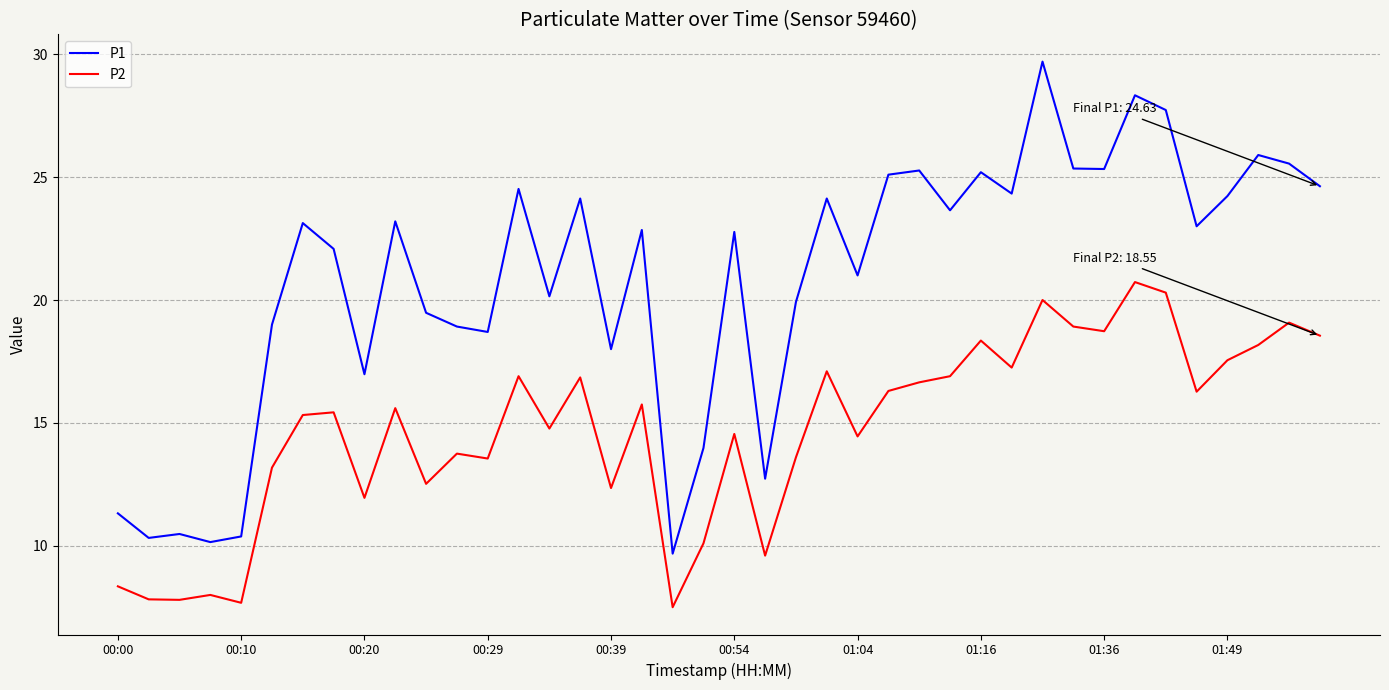

True or false: P2 and P1 intersect in this chart.

False